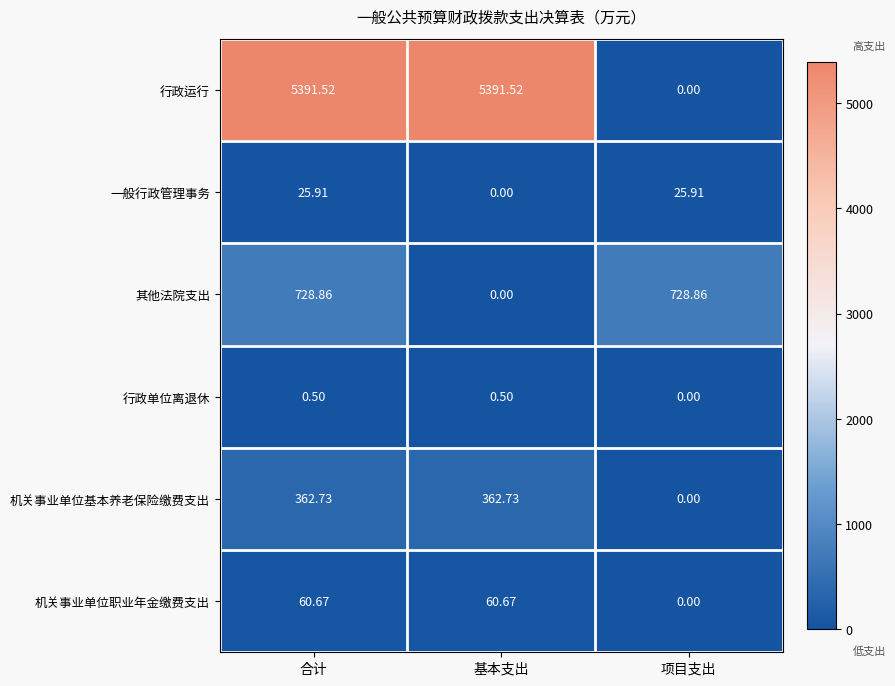

How many data points does each series have?

3